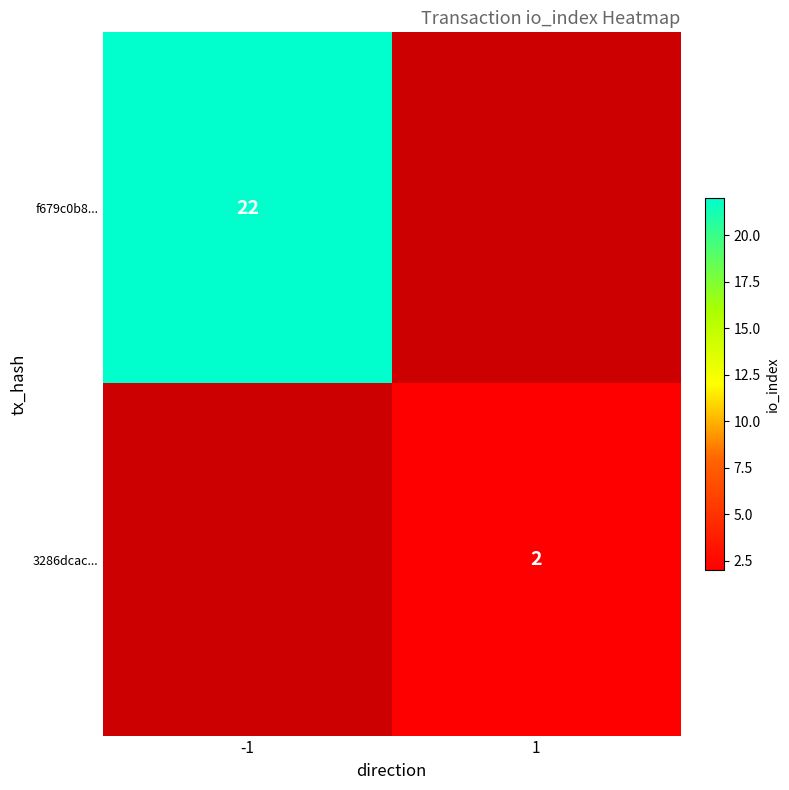

Count the number of categories in the chart.

2